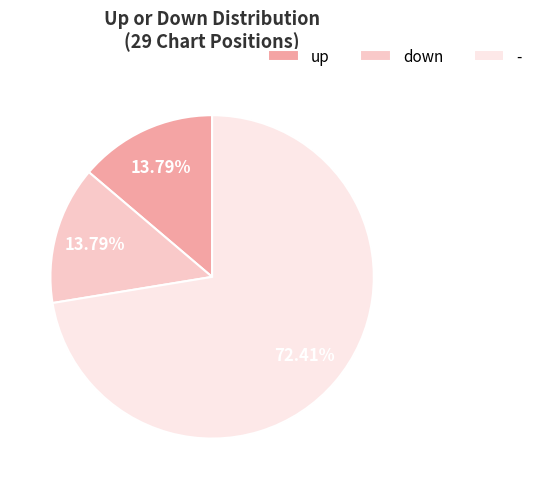

Which category has the biggest portion of the pie?

-